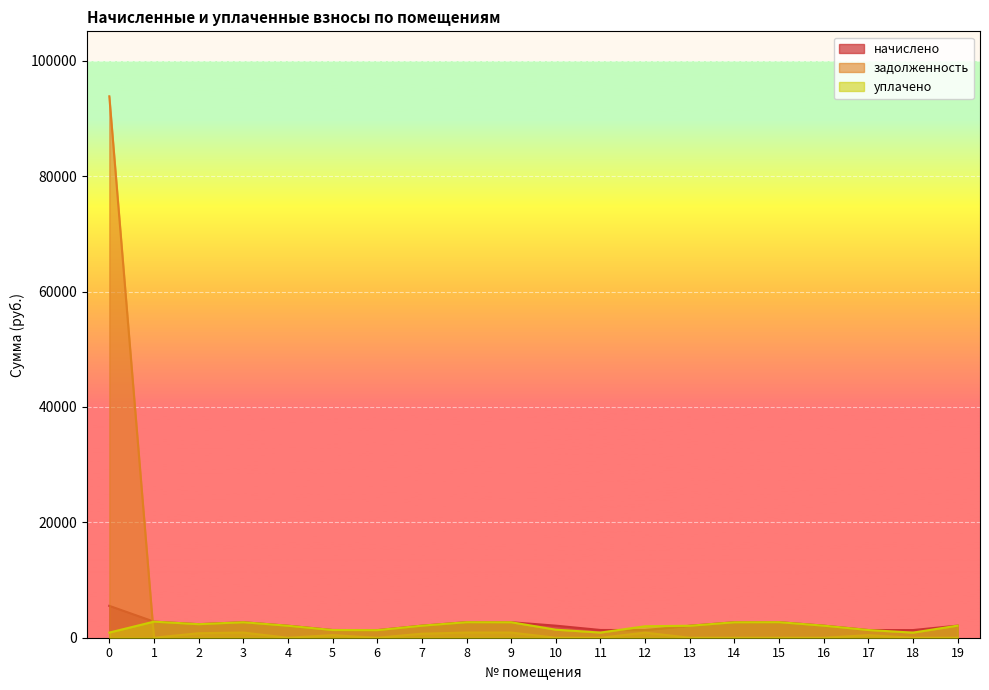

What is the sum of the уплачено values at 2 and 10?

3740.9